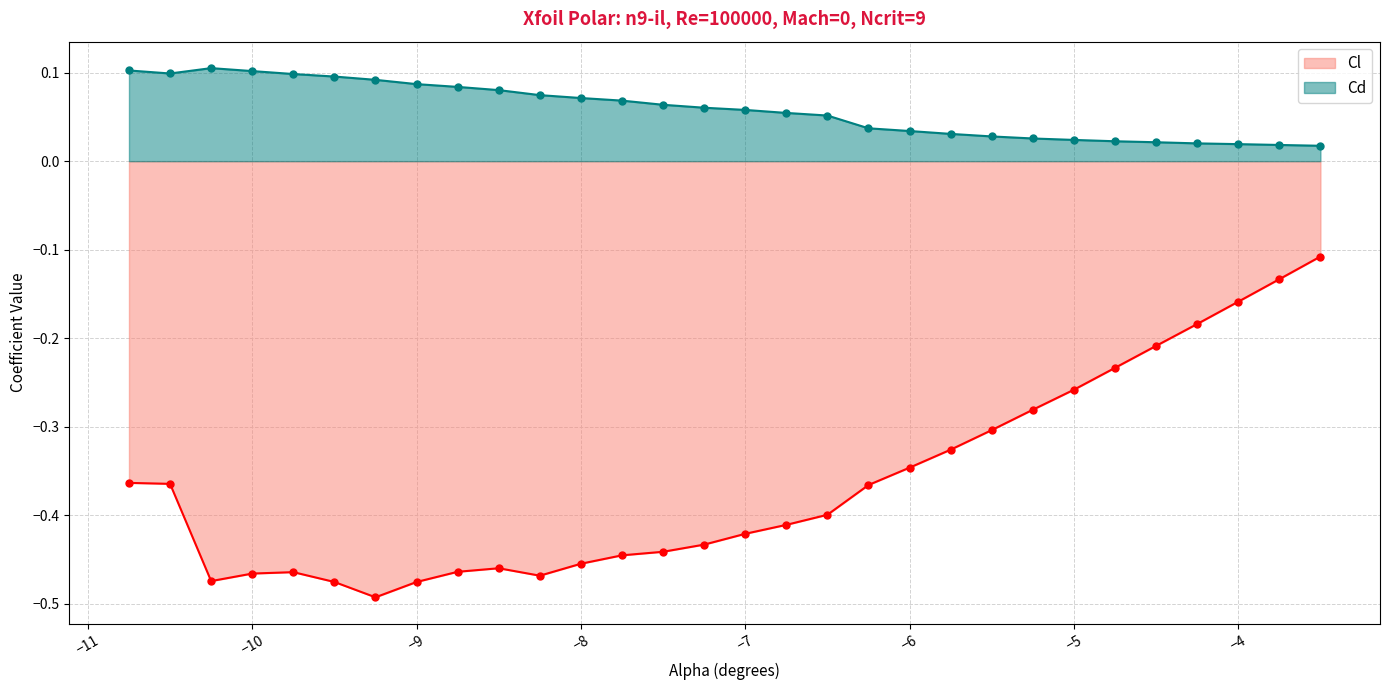

Where is the first local minimum for Cl?

-10.25